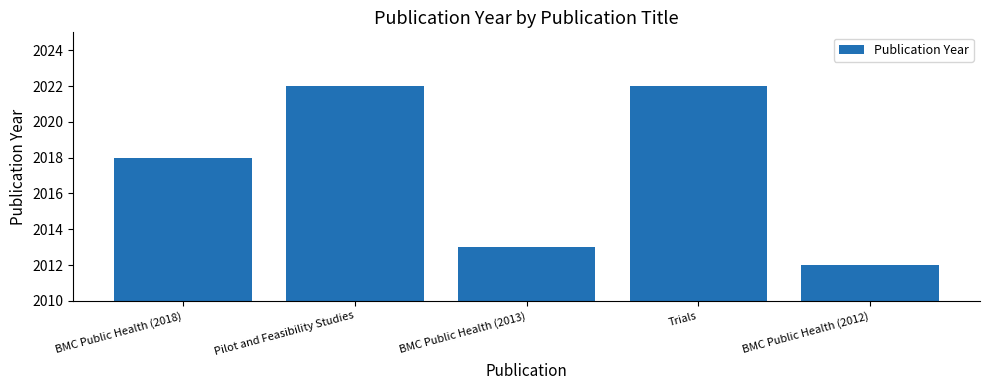

What is the label of the 2nd bar from the left?

Pilot and Feasibility Studies